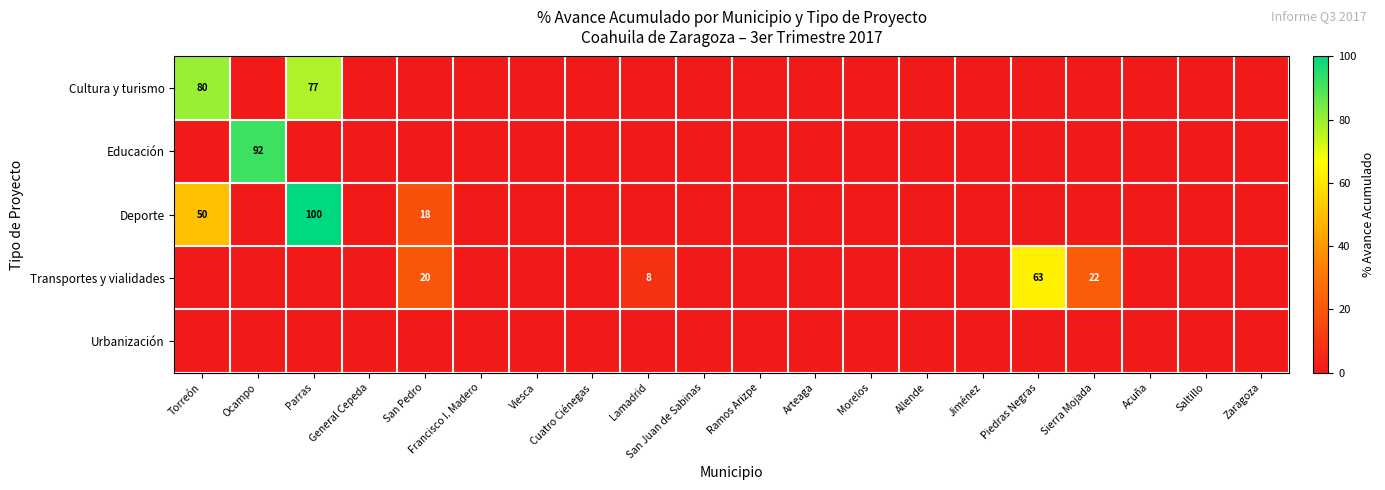

What is the sum of the Cultura y turismo values at Parras and Torreón?

157